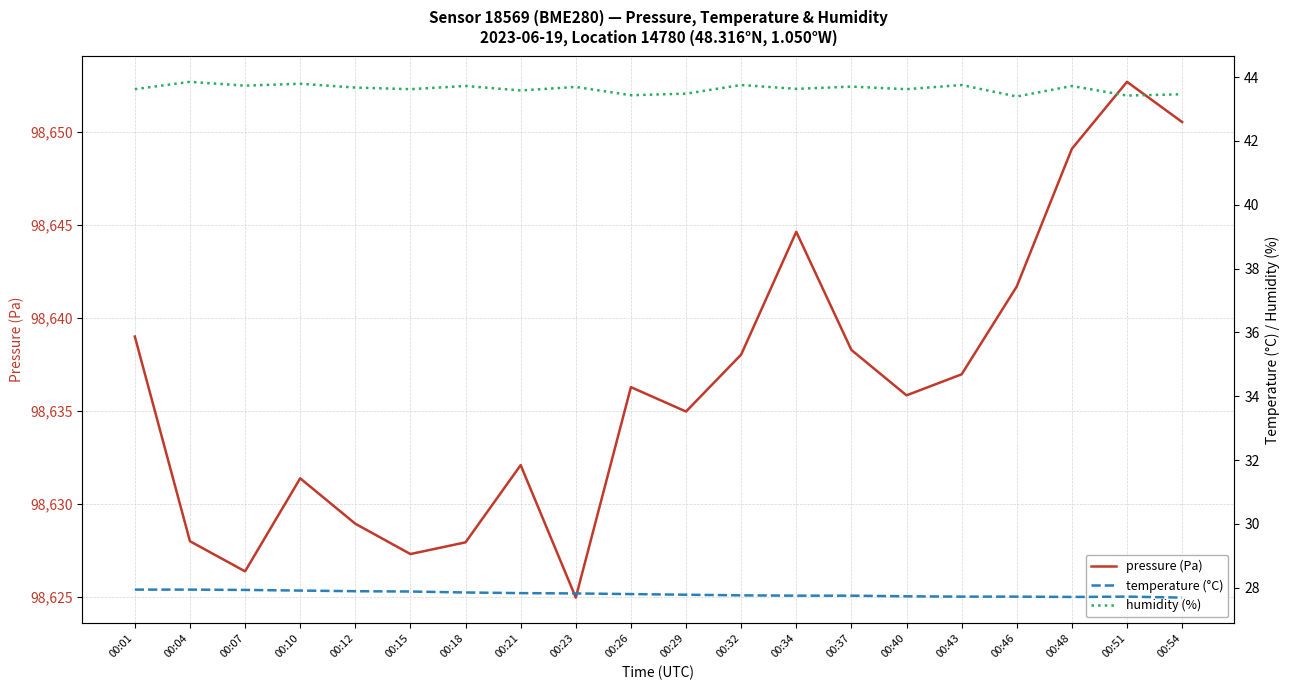

At which label is pressure (Pa) closest to 98638?

00:32